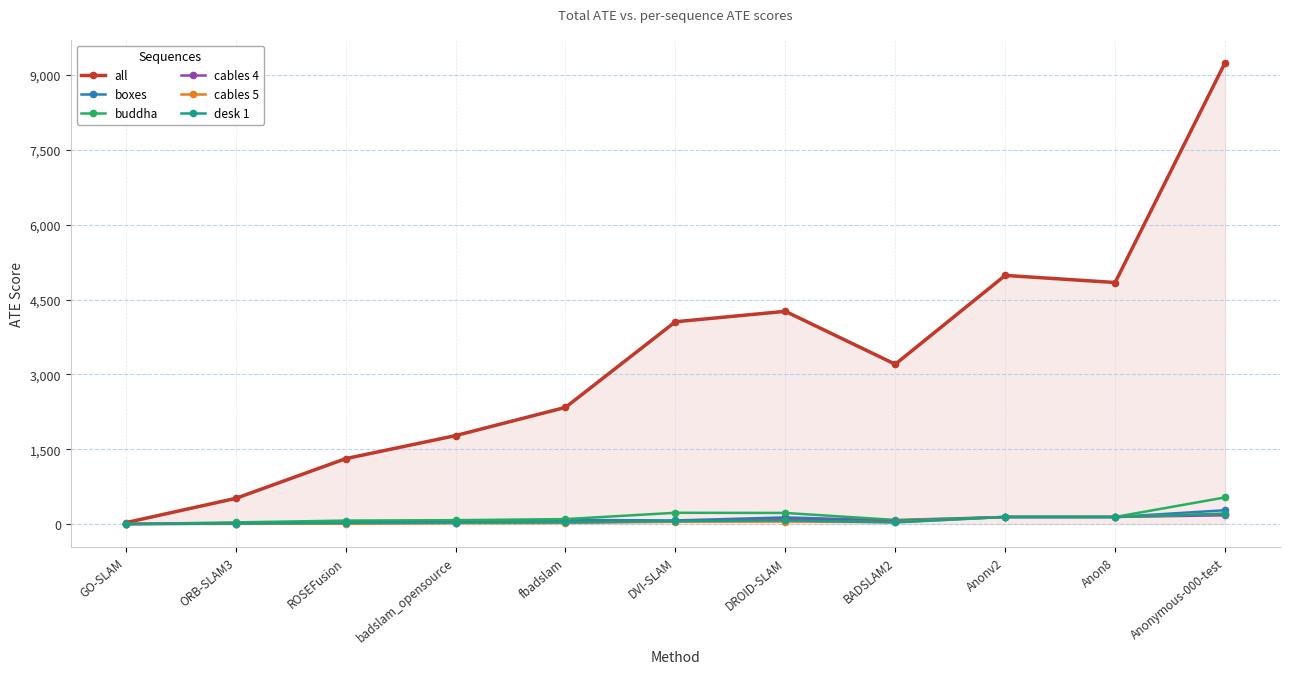

What is the difference between the cables 4 values at Anonv2 and fbadslam?

109.9